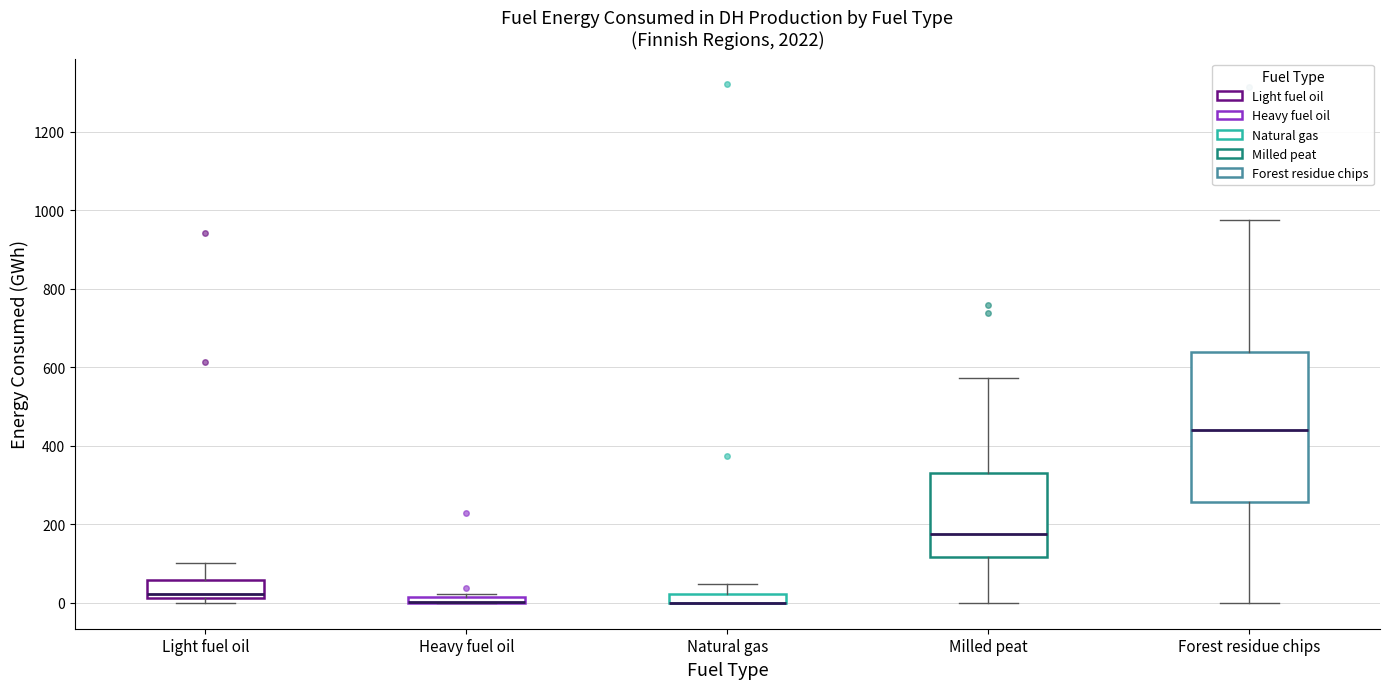

Where does the upper whisker of the box for Light fuel oil end on the y-axis? The values are not printed on the chart, so give them approximately, as read against the axis.

100